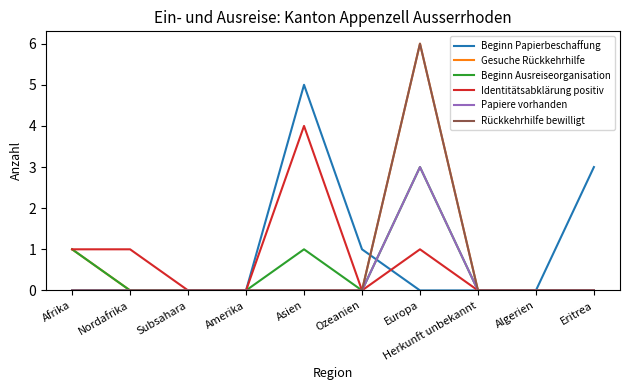

Between Nordafrika and Algerien, which series saw the biggest shift?

Identitätsabklärung positiv